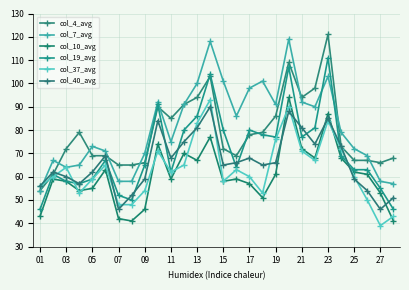

What is the smallest value displayed?

39